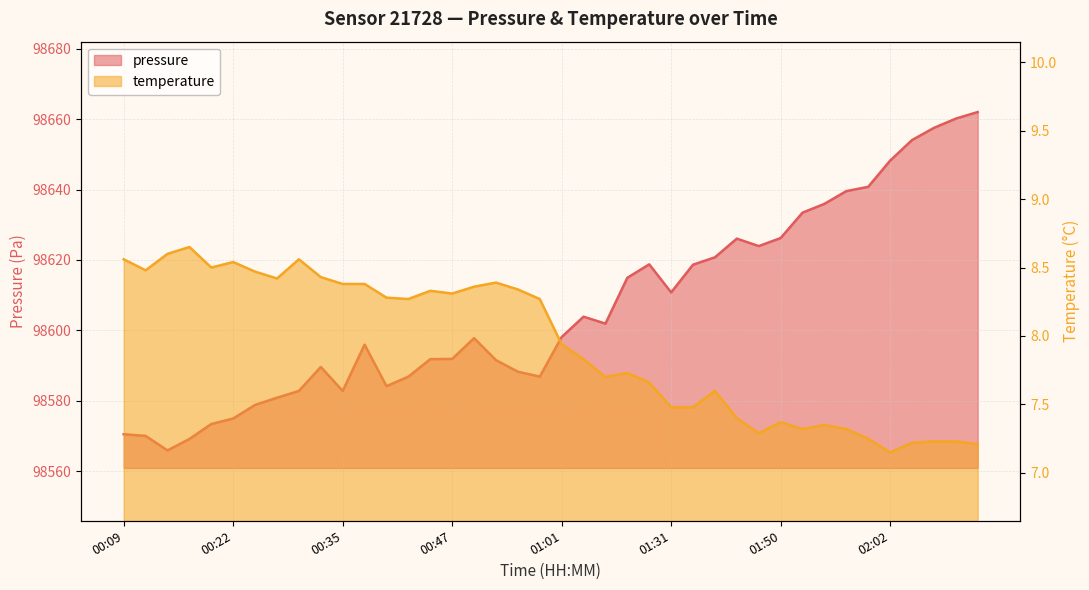

What is the value of the temperature point at the 4th from the left?

8.7